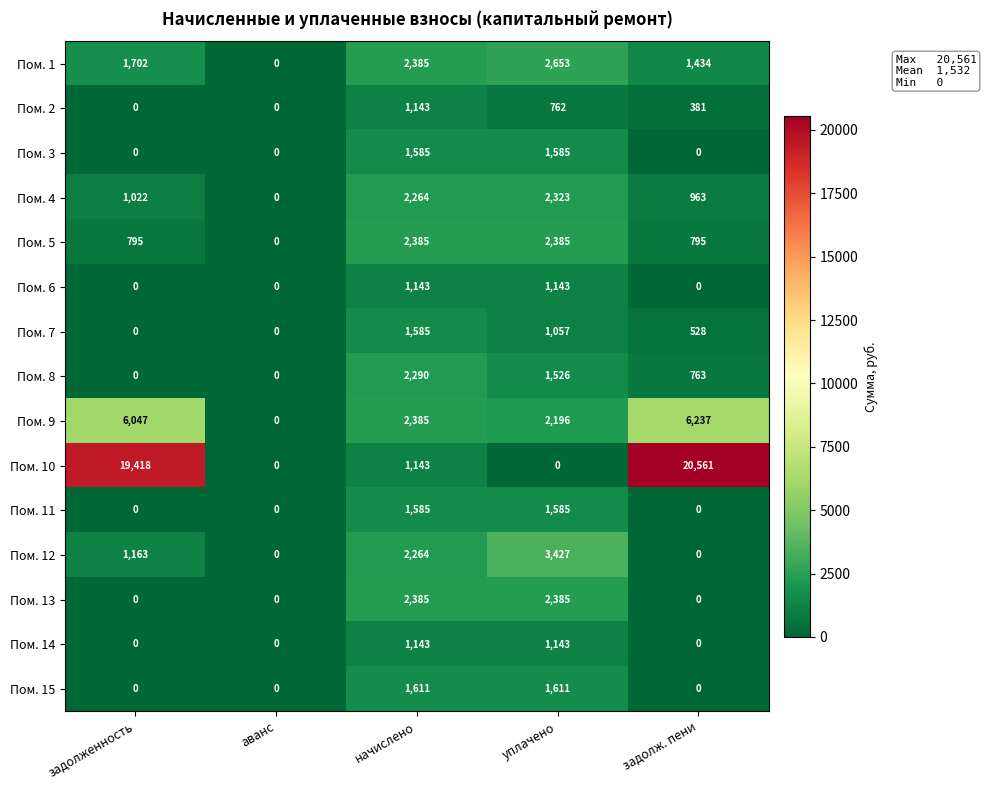

What is the difference between the highest and lowest values at задолж. пени?

20561